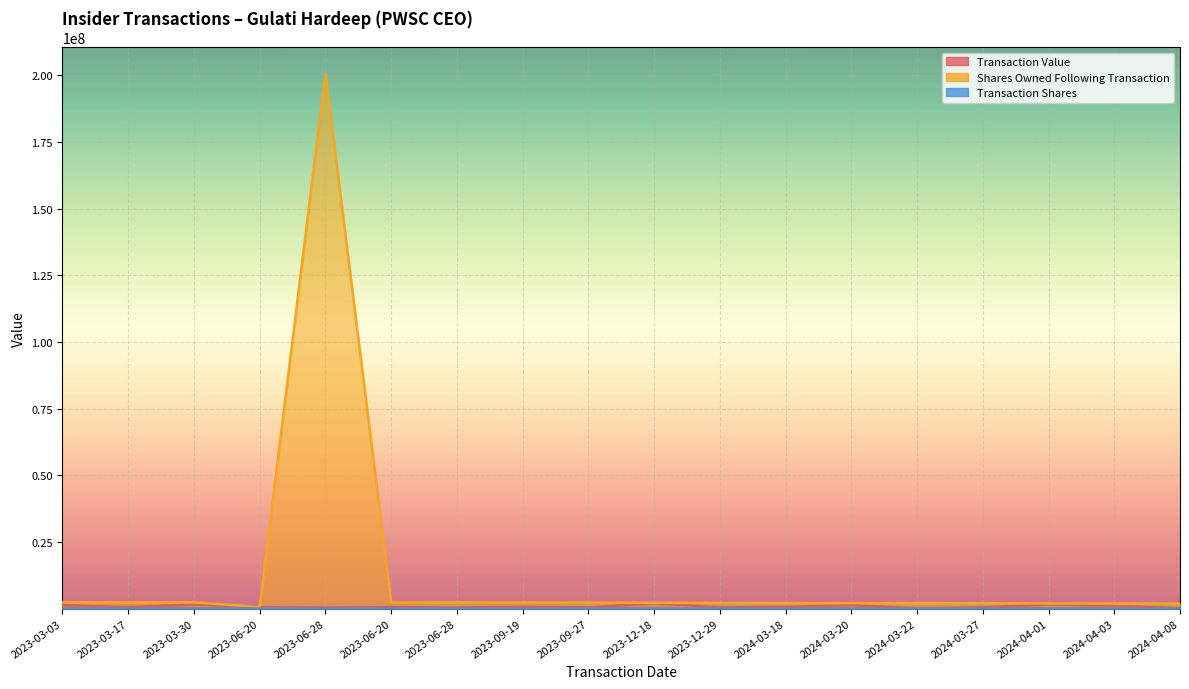

The Transaction Value series shows 1978049 at 2023-12-18. True or false?

True